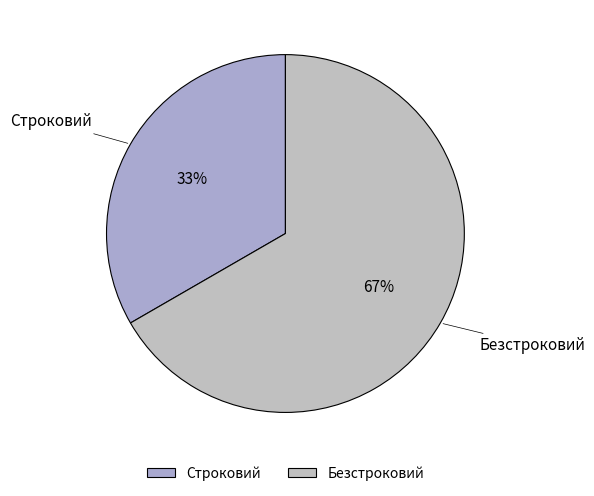

Is there any slice that represents more than half of the pie?

Yes